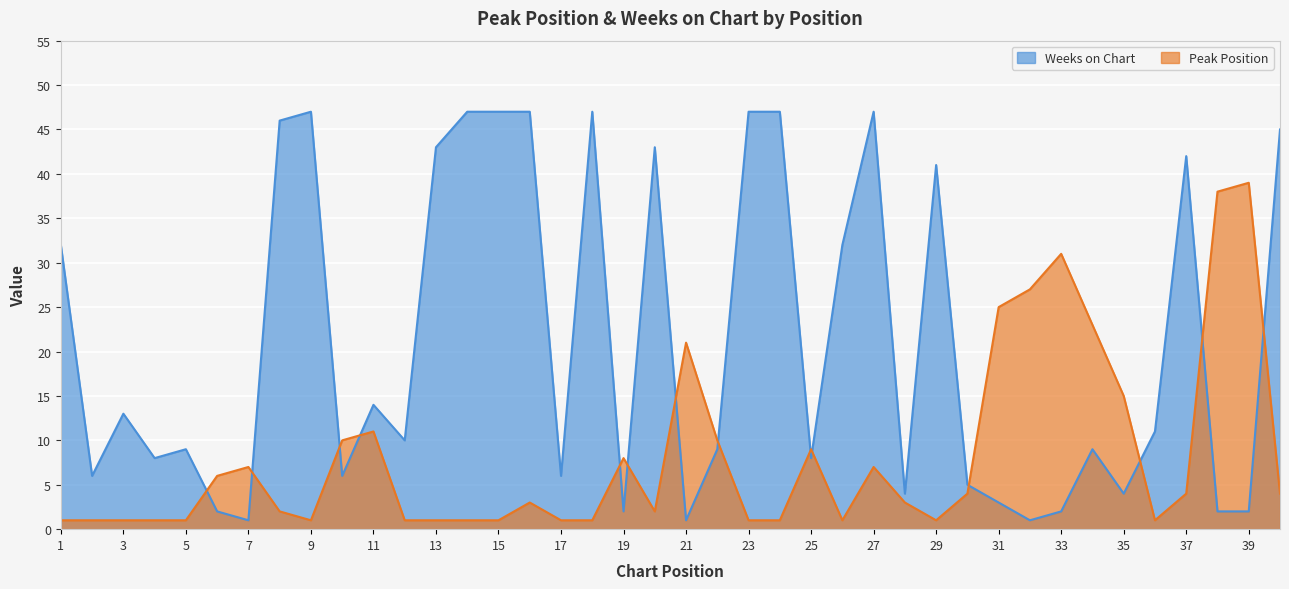

What are all the series names shown in the legend?

Weeks on Chart, Peak Position